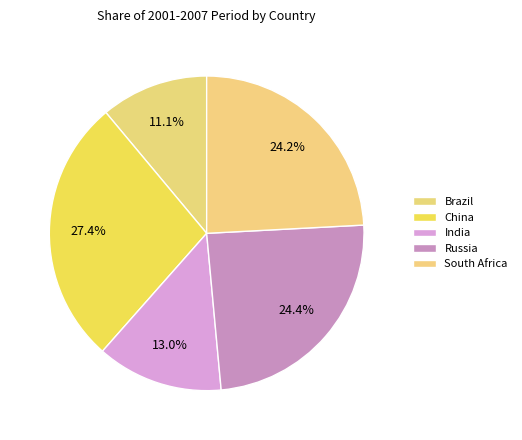

The Russia slice represents 37% of the pie. True or false?

False